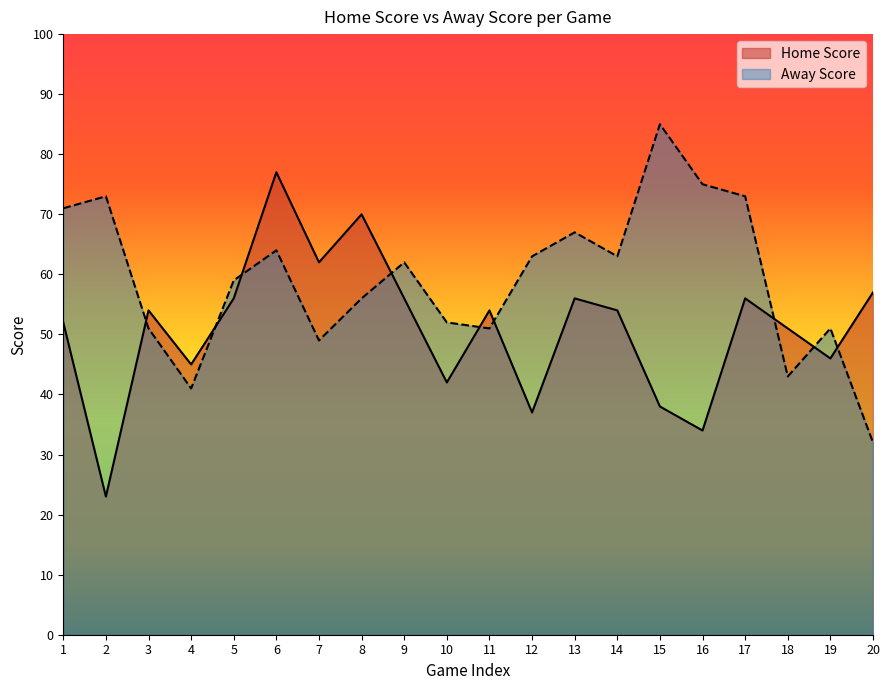

What is the difference between the highest and lowest values at 15?

47